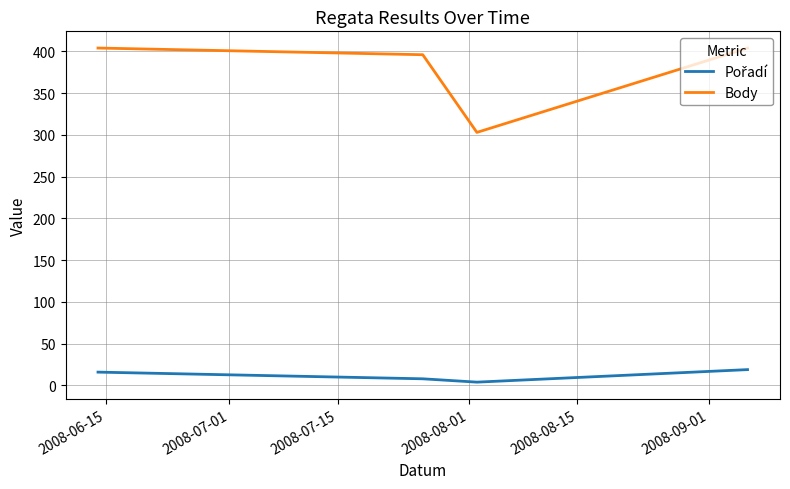

Which series has the largest total across all categories?

Body